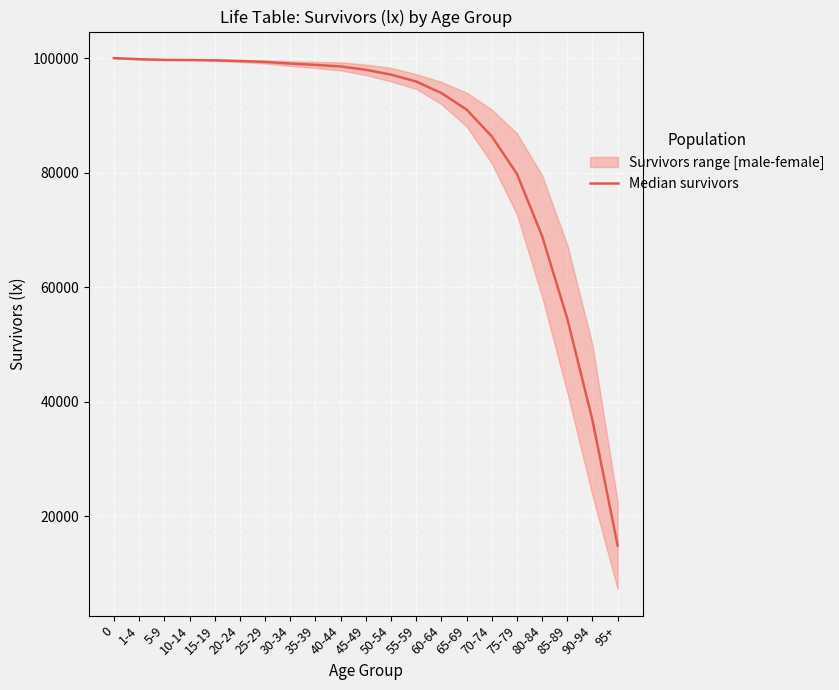

What is the difference between the second highest and minimum values?

84941.0